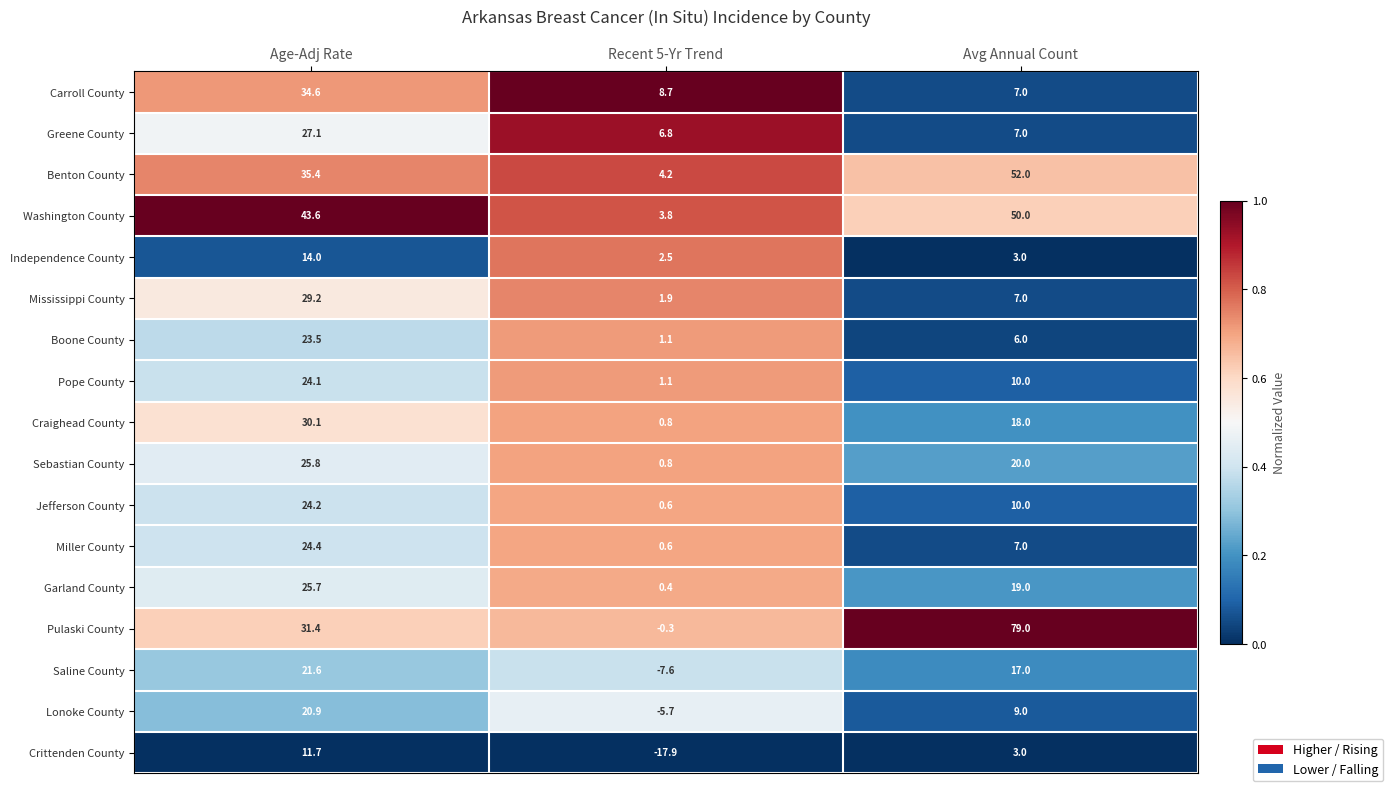

Which series has the largest total across all categories?

Pulaski County